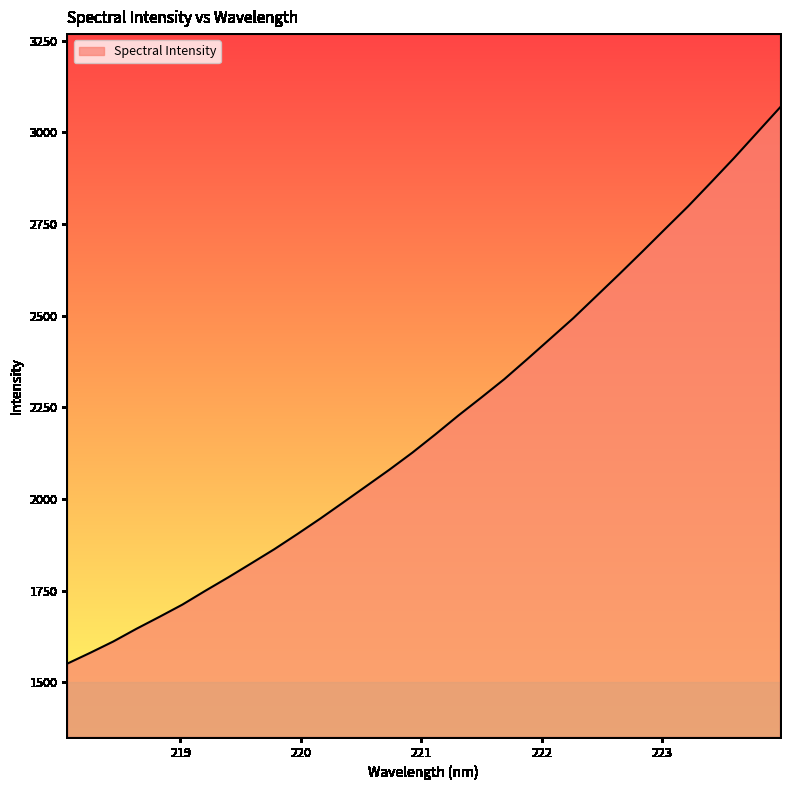

What is the smallest value displayed?

1550.7